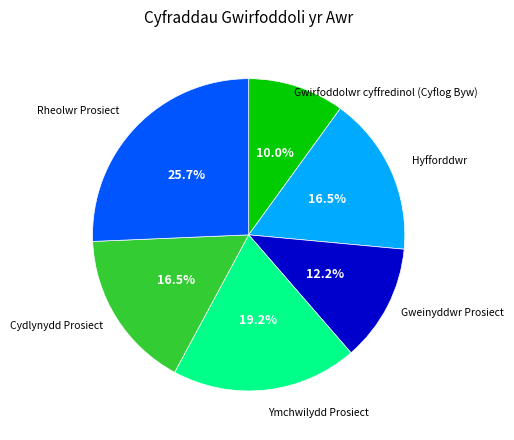

To the nearest percent, what is the difference between the largest and smallest slice percentages?

16%